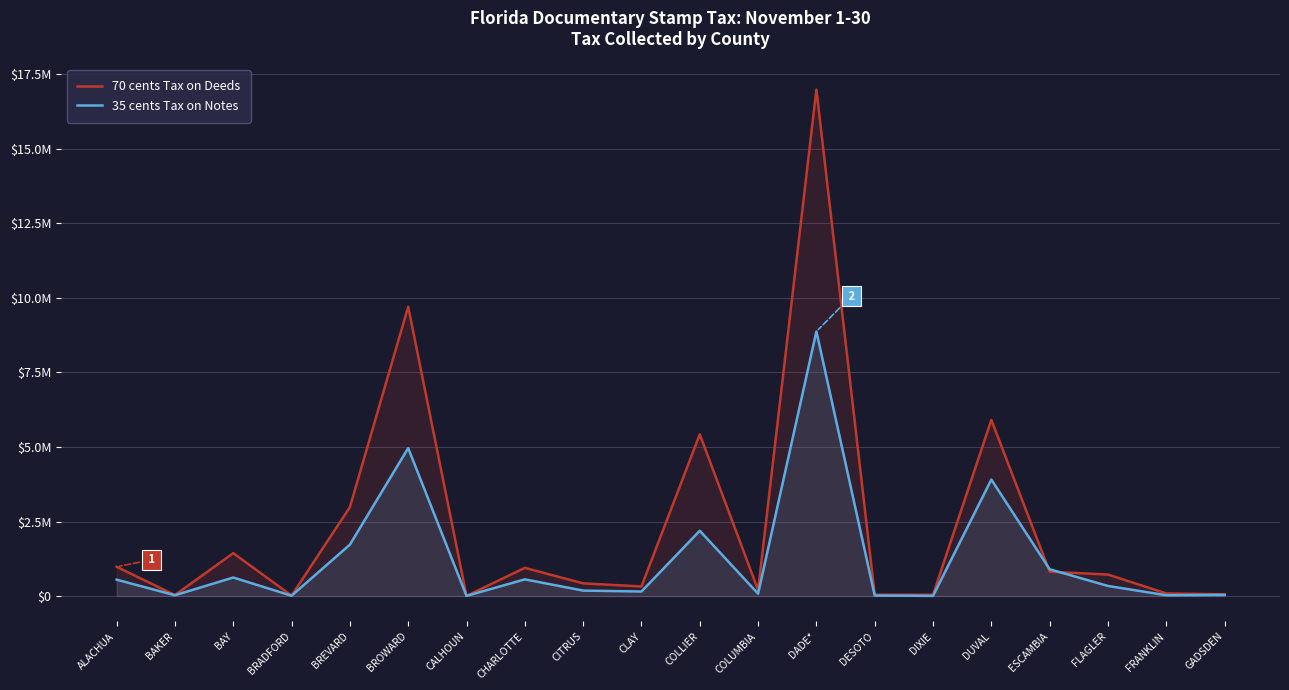

What is the difference between the maximum and minimum values in the 70 cents Tax on Deeds series?

16975938.1